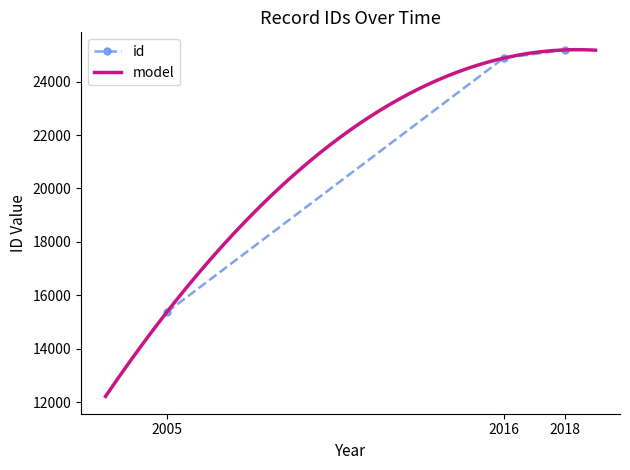

Count the number of categories in the chart.

3